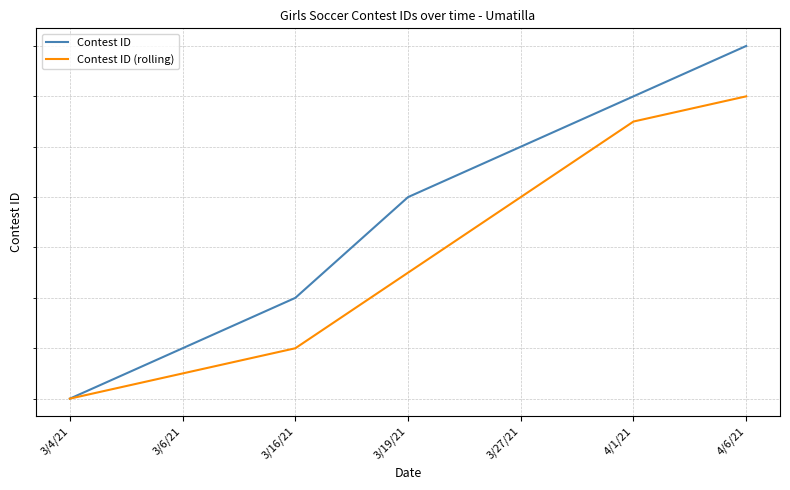

How many lines are shown in the chart?

2